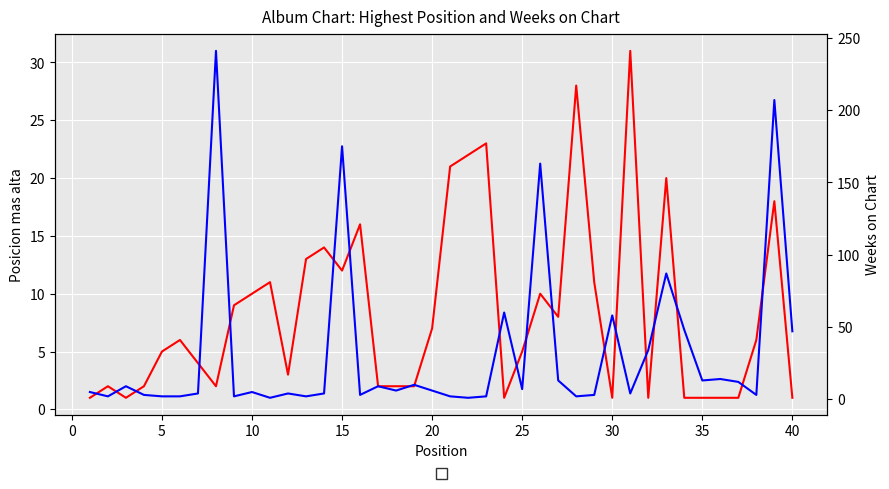

Is the value of Weeks on Chart at 27 greater than the value of Posicion mas alta at 36?

Yes